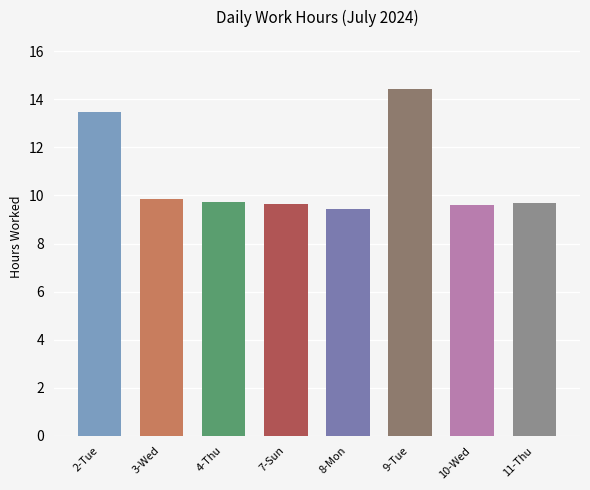

What is the label of the 4th bar from the right?

8-Mon